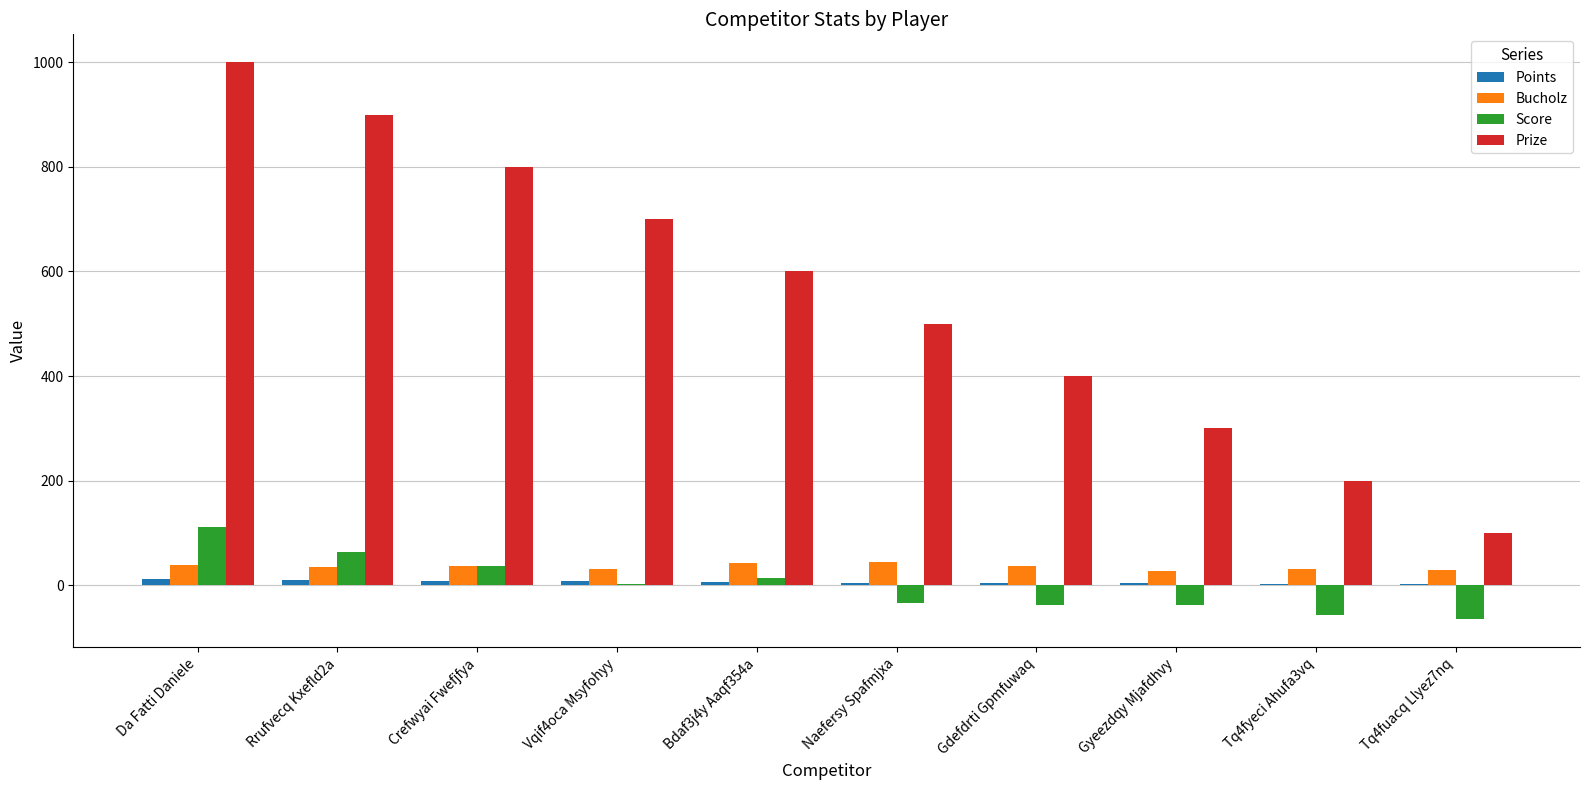

What is the total value across all series at Rrufvecq Kxefld2a?

1009